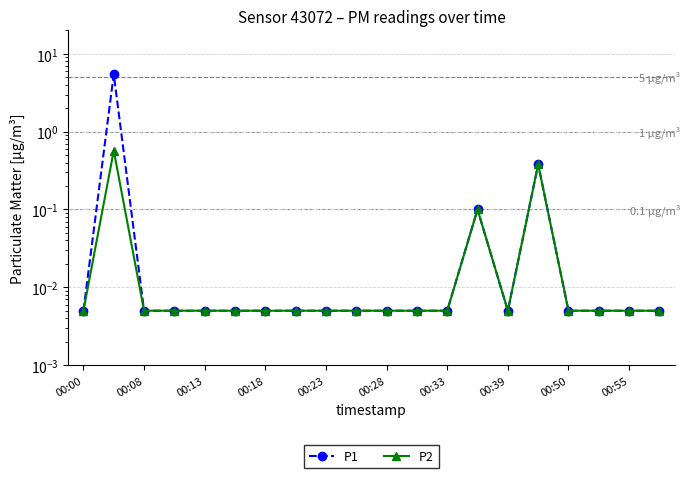

True or false: P1 and P2 cross at least once.

False